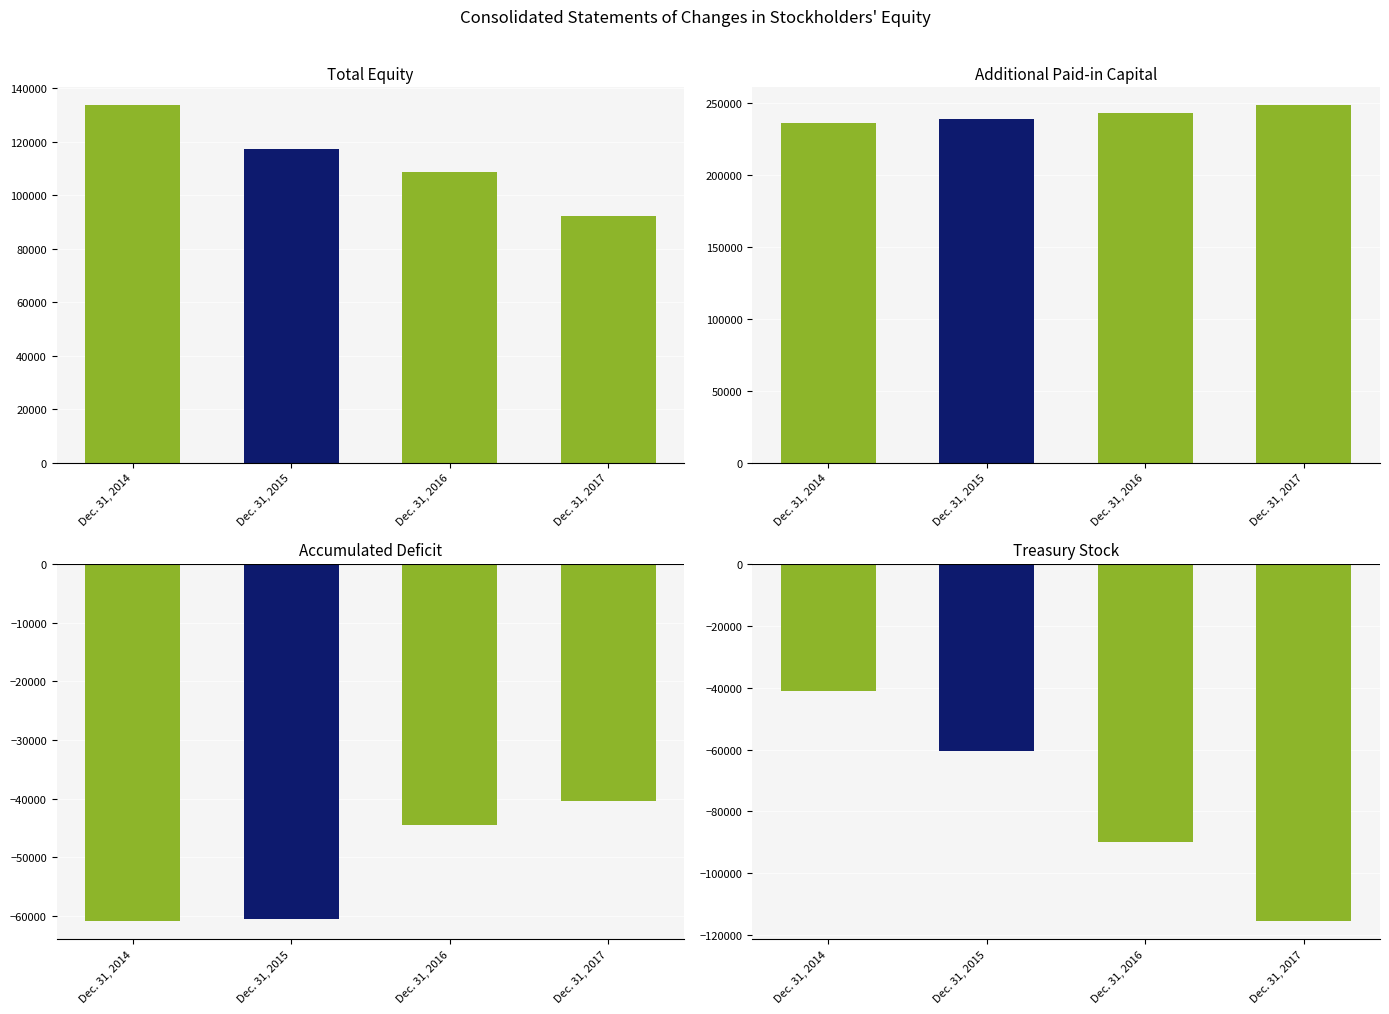

Read the Treasury Stock value at Dec. 31, 2014, to the nearest 100.

-41000